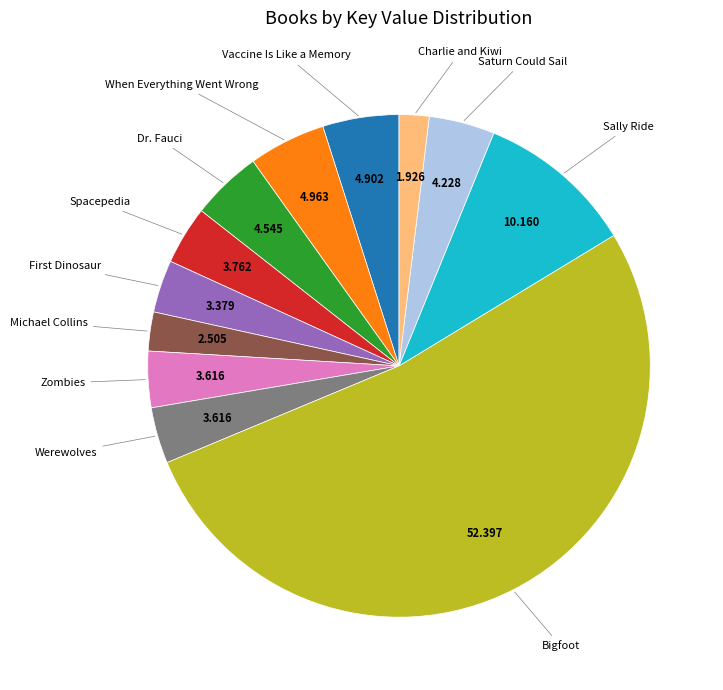

Does any single category account for the majority?

Yes